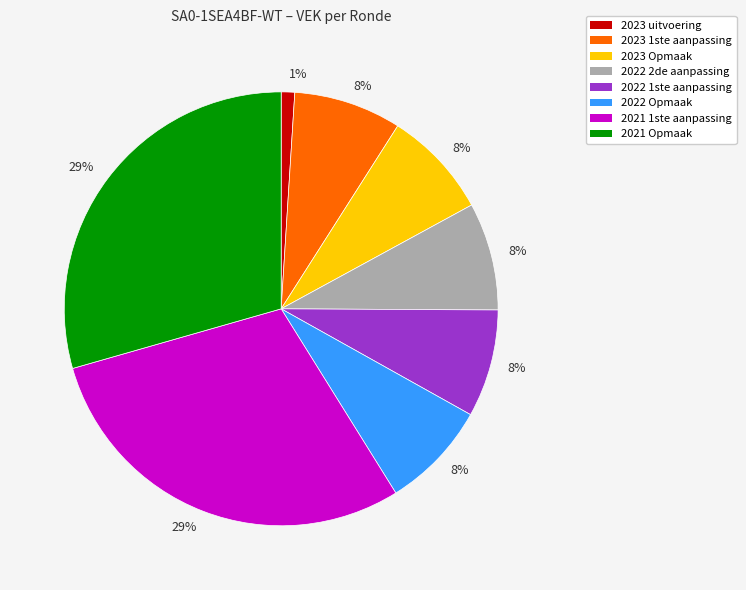

To the nearest percent, what is the difference between the largest and smallest slice percentages?

28%